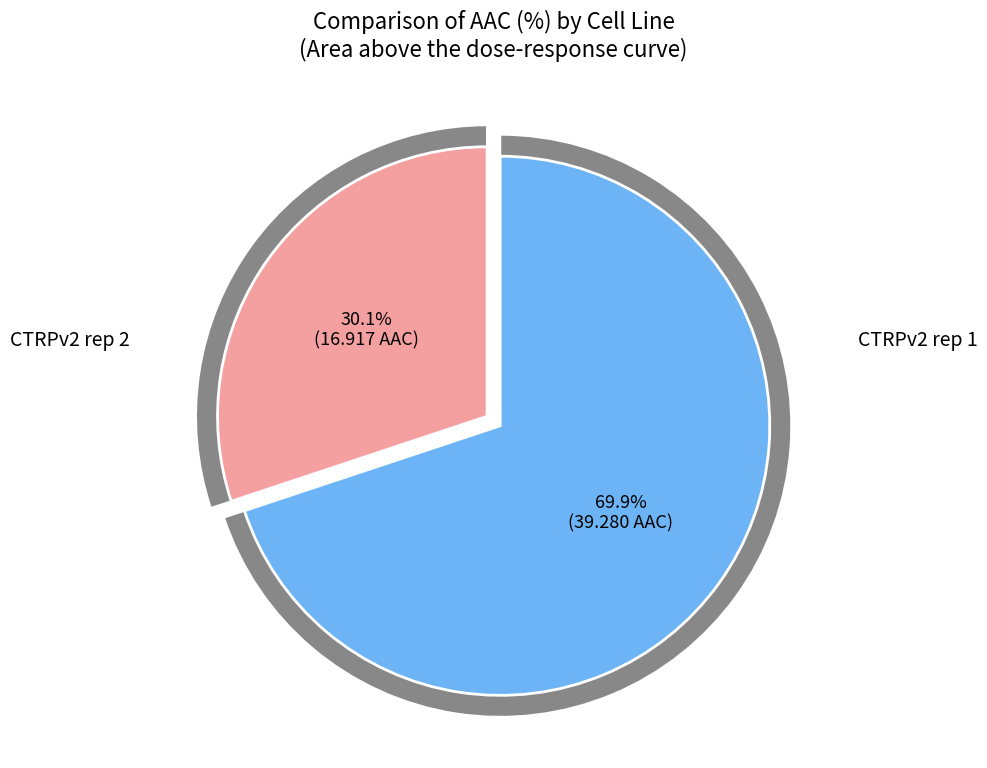

Rank the categories by value from highest to lowest.

CTRPv2 rep 1, CTRPv2 rep 2